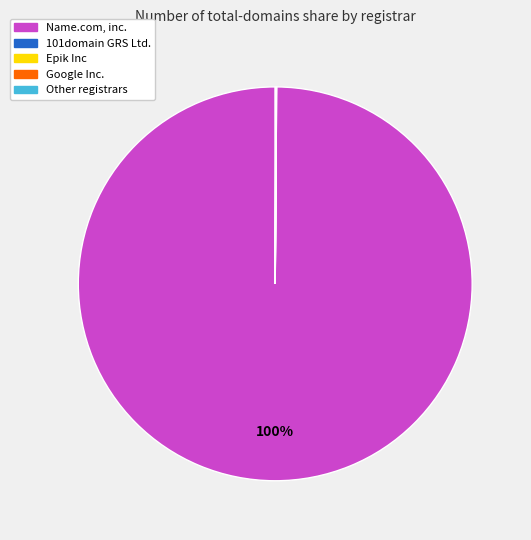

To the nearest percent, what is the difference between the largest and smallest slice percentages?

100%